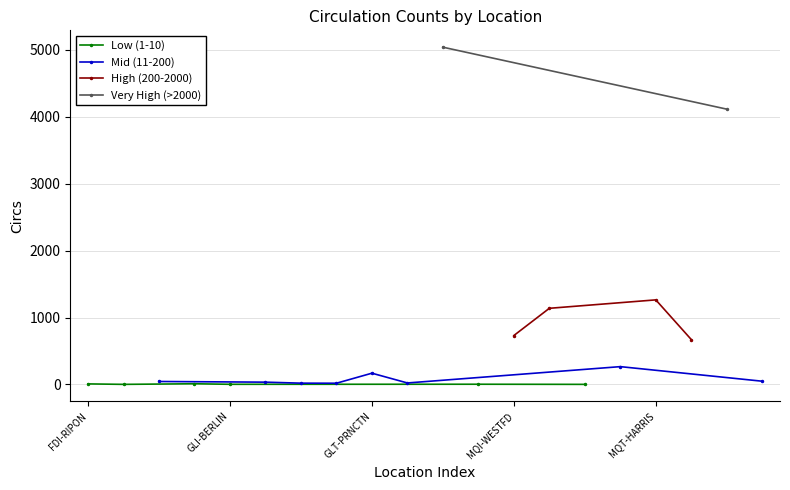

True or false: Low (1-10) has more than 2 interior local peaks.

False